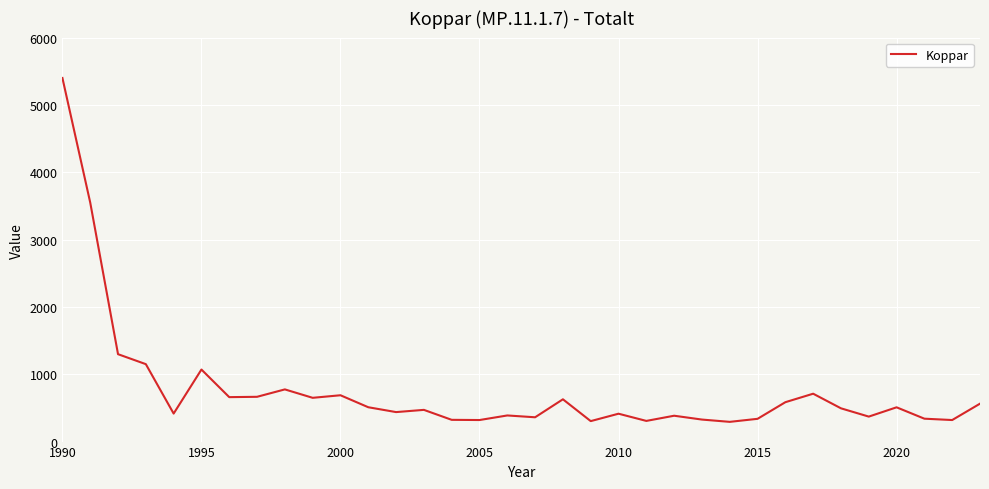

What is the difference between the maximum and minimum values?

5107